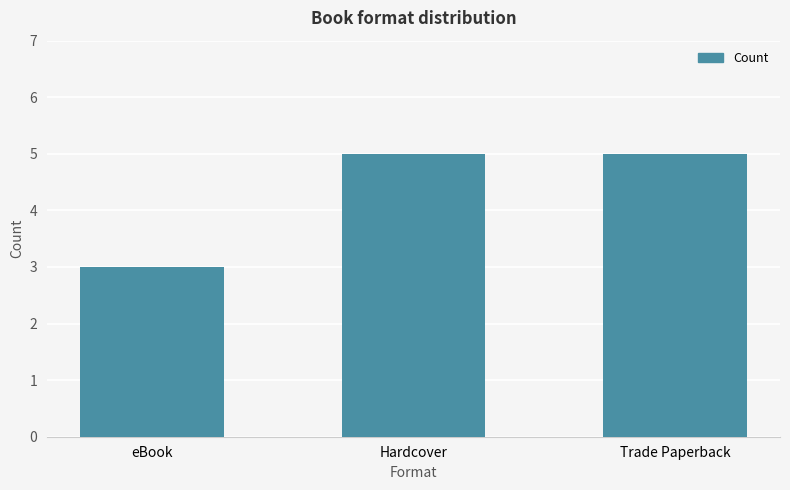

The chart shows a value of 5 at Hardcover. True or false?

True